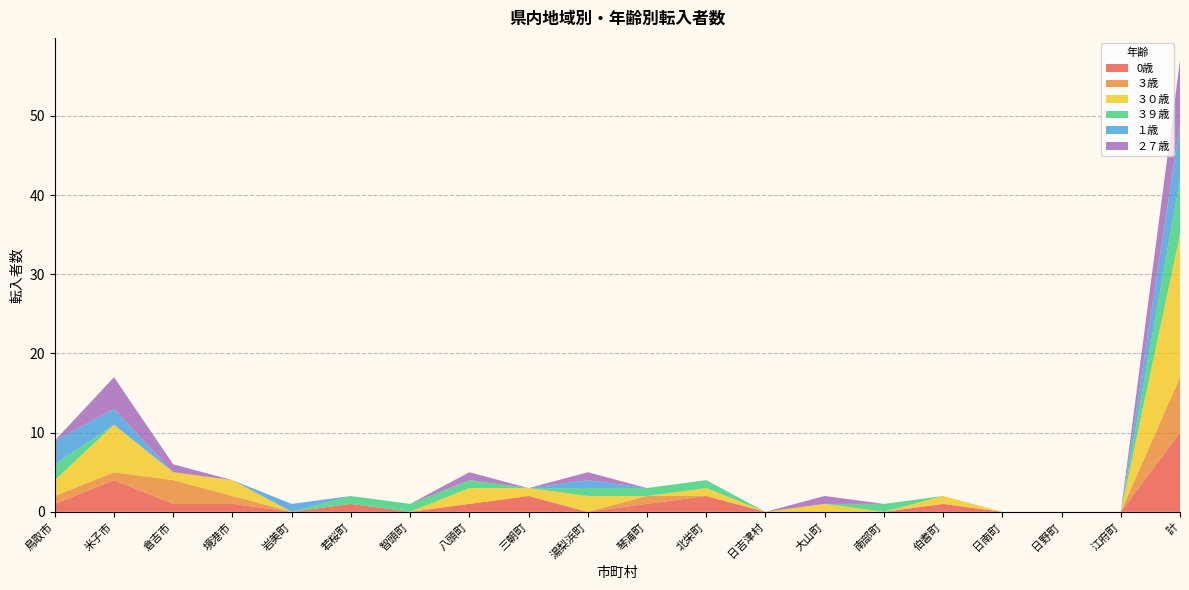

Reading left to right, list all the values displayed in this chart.

0歳: 鳥取市=1	米子市=4	倉吉市=1	境港市=1	岩美町=0	若桜町=1	智頭町=0	八頭町=1	三朝町=2	湯梨浜町=0	琴浦町=1	北栄町=2	日吉津村=0	大山町=0	南部町=0	伯耆町=1	日南町=0	日野町=0	江府町=0	計=10
３歳: 鳥取市=1	米子市=1	倉吉市=3	境港市=1	岩美町=0	若桜町=0	智頭町=0	八頭町=0	三朝町=0	湯梨浜町=0	琴浦町=1	北栄町=0	日吉津村=0	大山町=0	南部町=0	伯耆町=0	日南町=0	日野町=0	江府町=0	計=7
３０歳: 鳥取市=2	米子市=6	倉吉市=1	境港市=2	岩美町=0	若桜町=0	智頭町=0	八頭町=2	三朝町=1	湯梨浜町=2	琴浦町=0	北栄町=1	日吉津村=0	大山町=1	南部町=0	伯耆町=1	日南町=0	日野町=0	江府町=0	計=18
３９歳: 鳥取市=2	米子市=0	倉吉市=0	境港市=0	岩美町=0	若桜町=1	智頭町=1	八頭町=1	三朝町=0	湯梨浜町=1	琴浦町=1	北栄町=1	日吉津村=0	大山町=0	南部町=1	伯耆町=0	日南町=0	日野町=0	江府町=0	計=7
１歳: 鳥取市=3	米子市=2	倉吉市=0	境港市=0	岩美町=1	若桜町=0	智頭町=0	八頭町=0	三朝町=0	湯梨浜町=1	琴浦町=0	北栄町=0	日吉津村=0	大山町=0	南部町=0	伯耆町=0	日南町=0	日野町=0	江府町=0	計=7
２７歳: 鳥取市=0	米子市=4	倉吉市=1	境港市=0	岩美町=0	若桜町=0	智頭町=0	八頭町=1	三朝町=0	湯梨浜町=1	琴浦町=0	北栄町=0	日吉津村=0	大山町=1	南部町=0	伯耆町=0	日南町=0	日野町=0	江府町=0	計=8